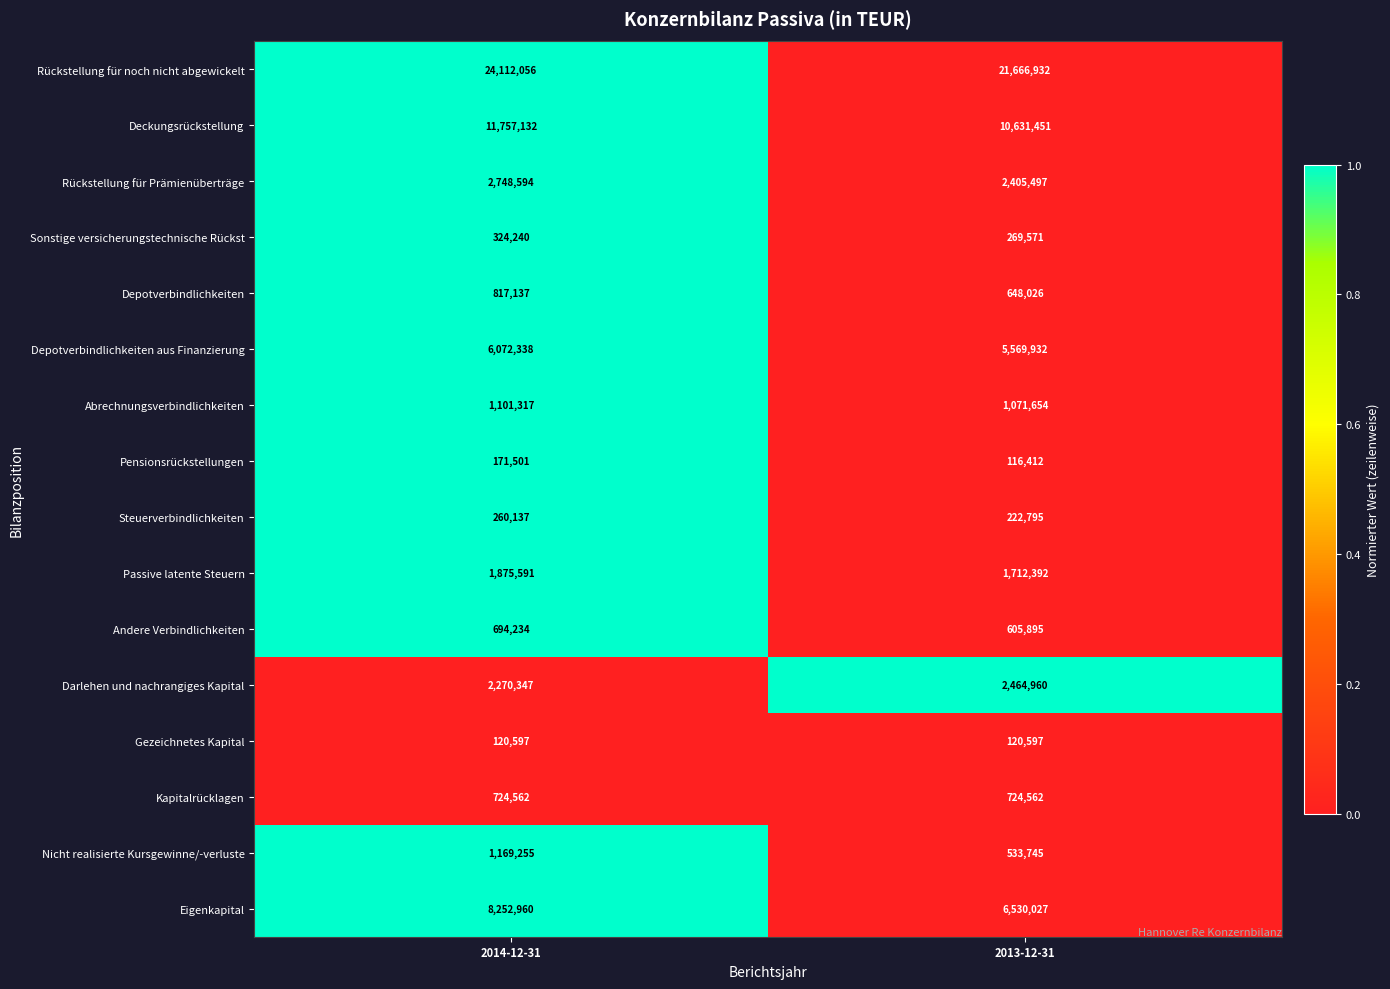

Is the value of Andere Verbindlichkeiten at 2014-12-31 greater than the value of Eigenkapital at 2014-12-31?

No